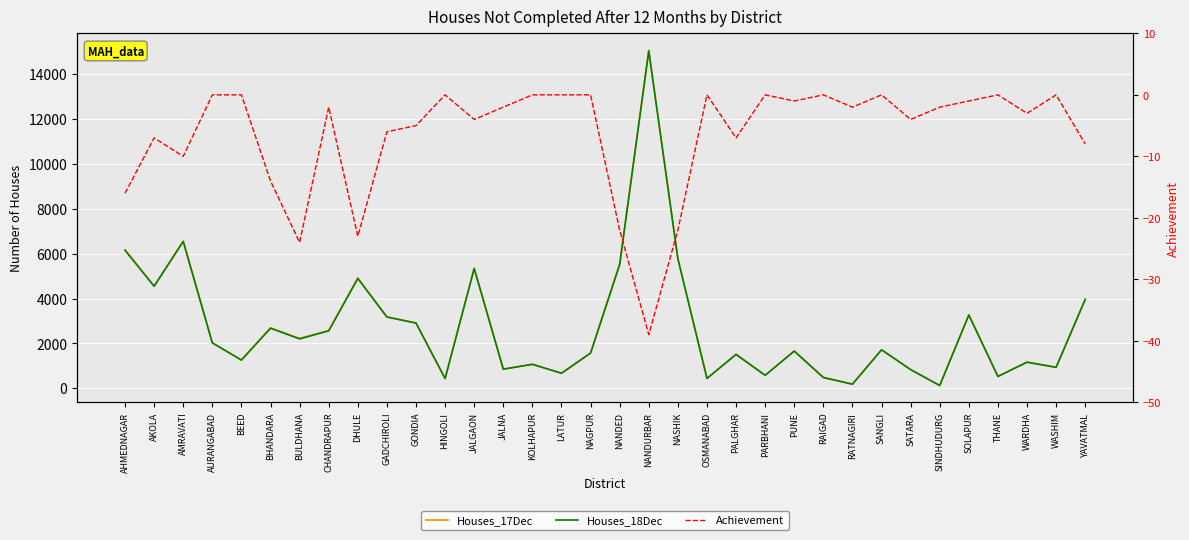

At which category does the chart reach its peak across all series?

NANDURBAR